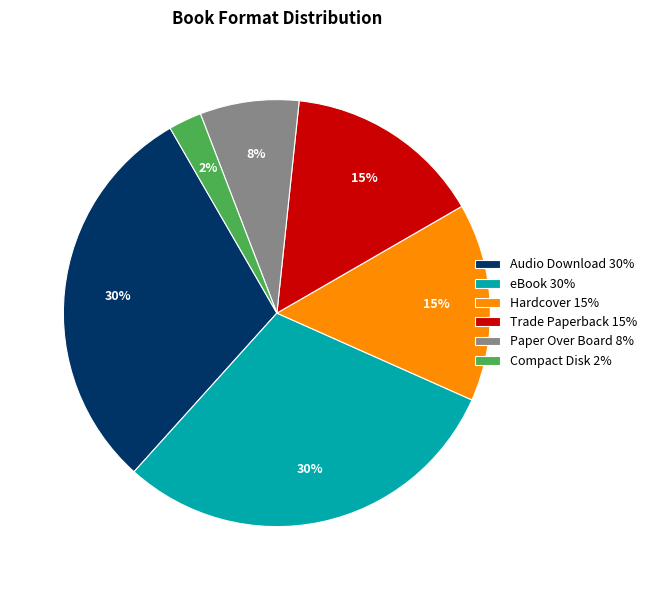

How many segments does this pie chart have?

6